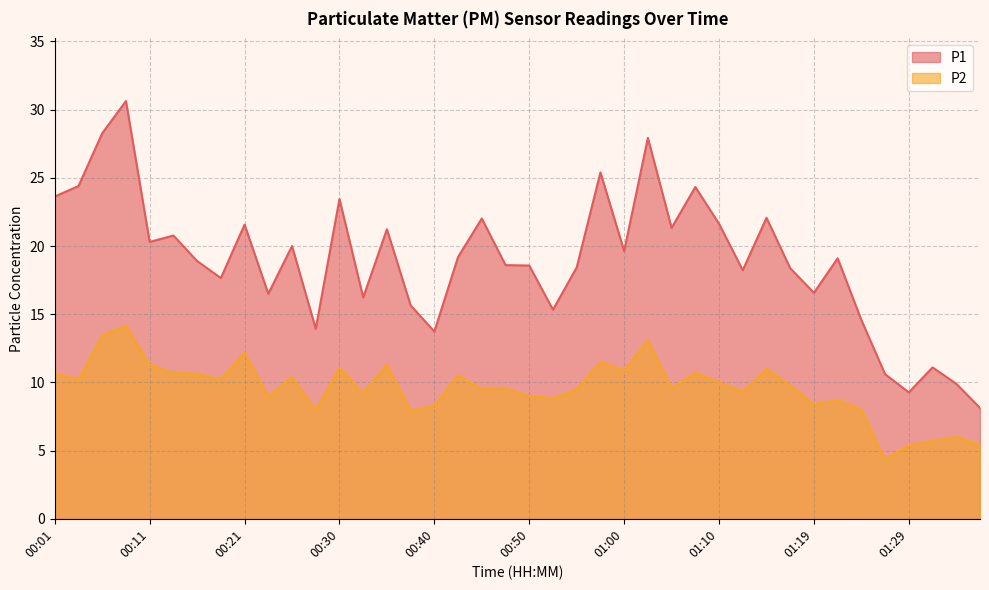

What is the difference between the maximum and minimum values in the P2 series?

9.8